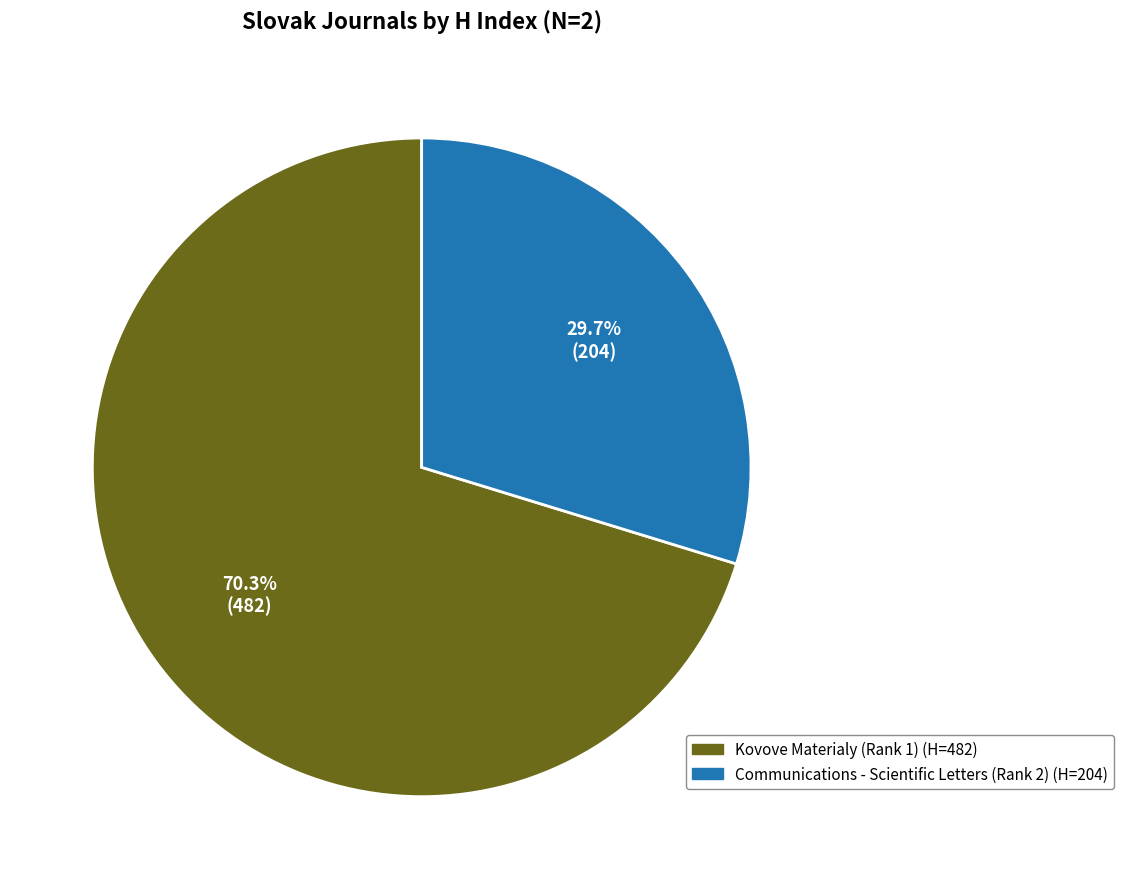

The Communications - Scientific Letters (Rank 2) slice represents 30% of the pie. True or false?

True